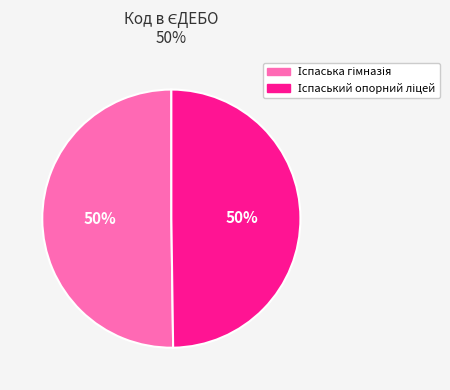

How many segments does this pie chart have?

2